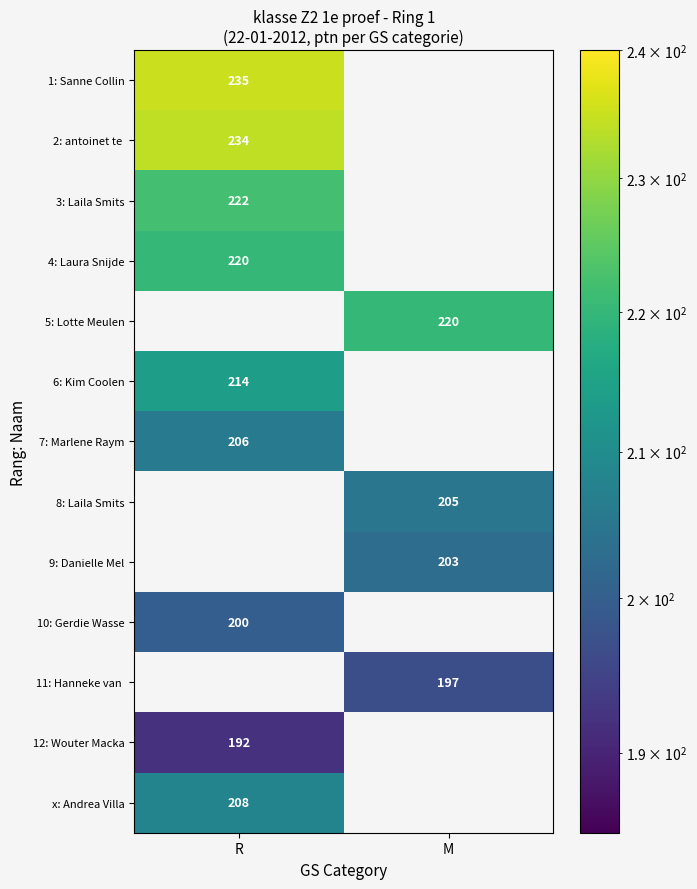

Is the value of 9: Danielle Mel at M greater than the value of 4: Laura Snijde at R?

No